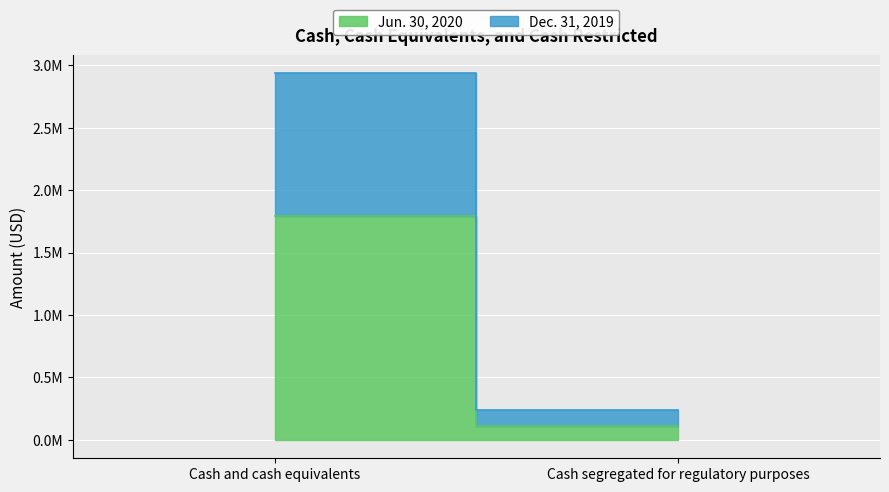

How many data points in Dec. 31, 2019 are less than 1142596?

1